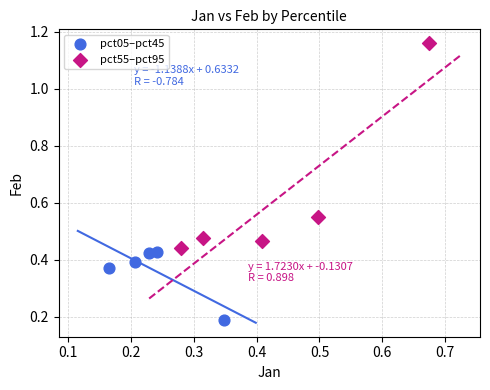

Which series contains the highest Y value?

pct55–pct95